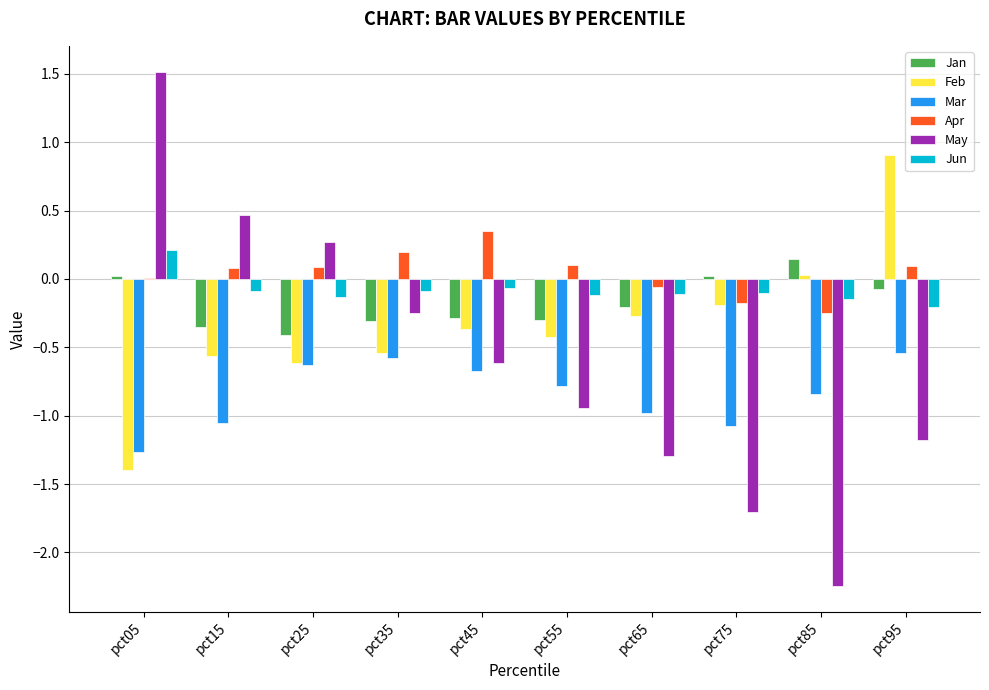

What is the sum of all Feb values?

-3.5